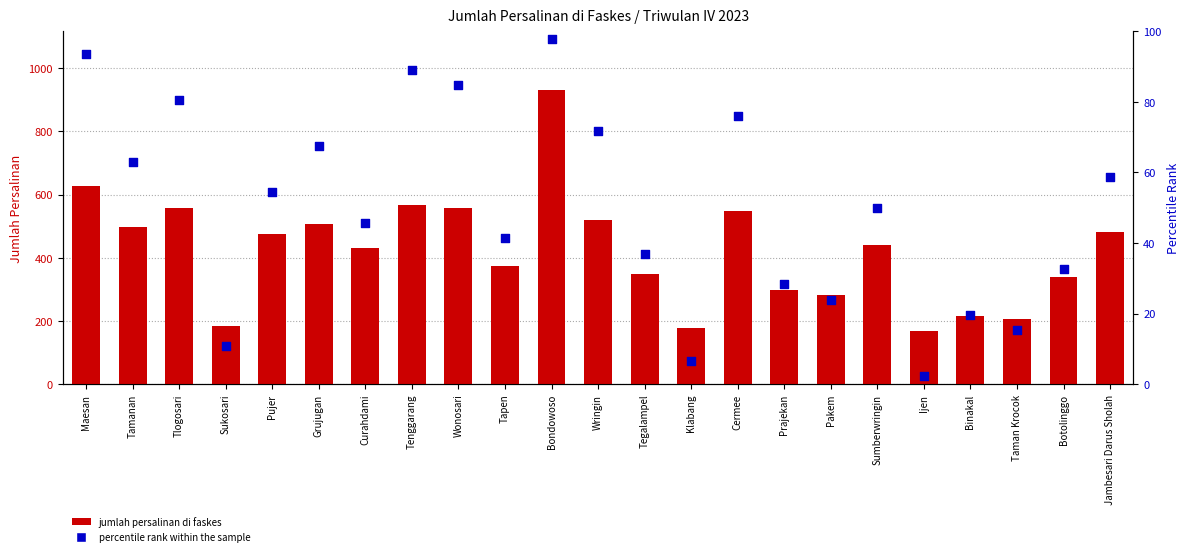

At how many categories does at least one series exceed 332?

16